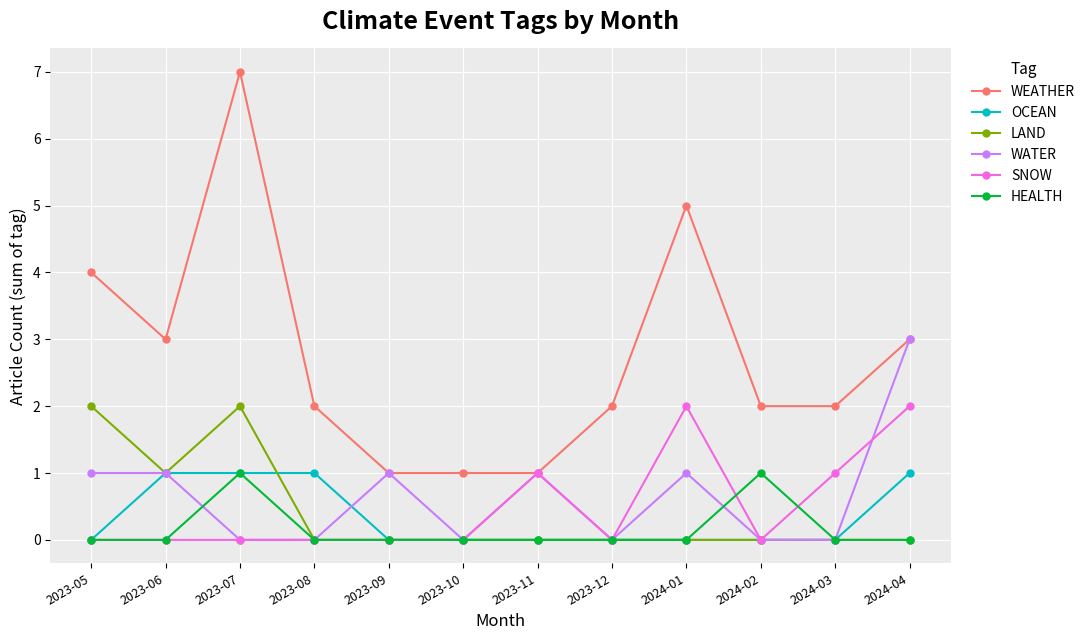

How many lines are shown in the chart?

6